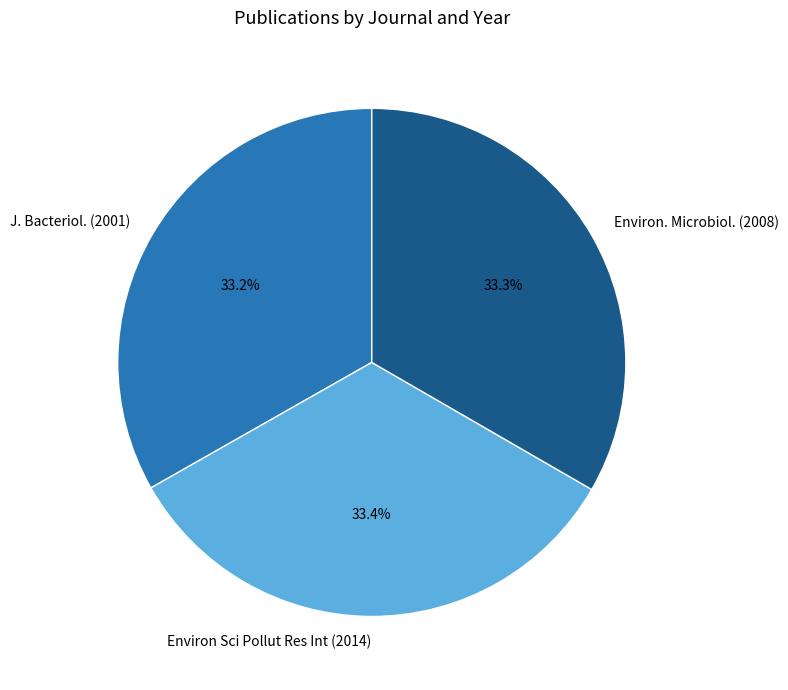

Do J. Bacteriol. (2001) and Environ Sci Pollut Res Int (2014) together represent more than half of the pie?

Yes